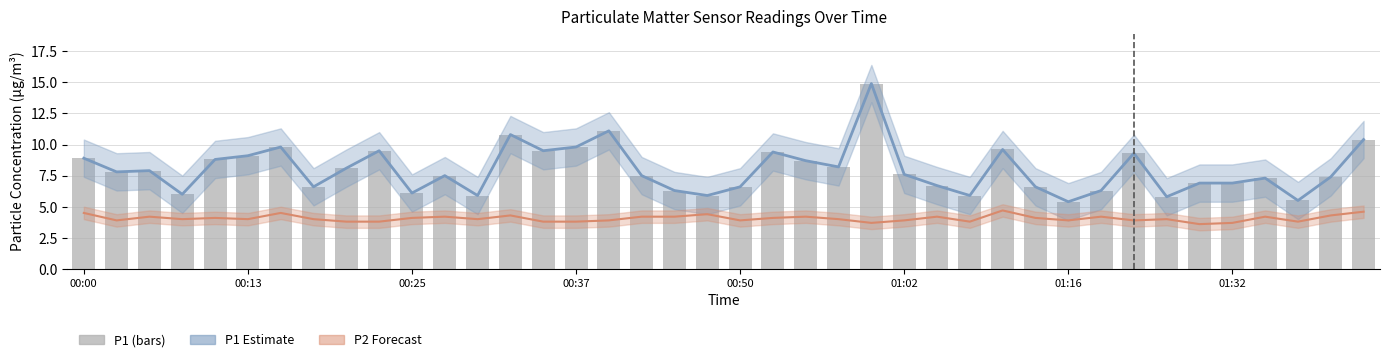

What is the total value across all series at 38?

19.1